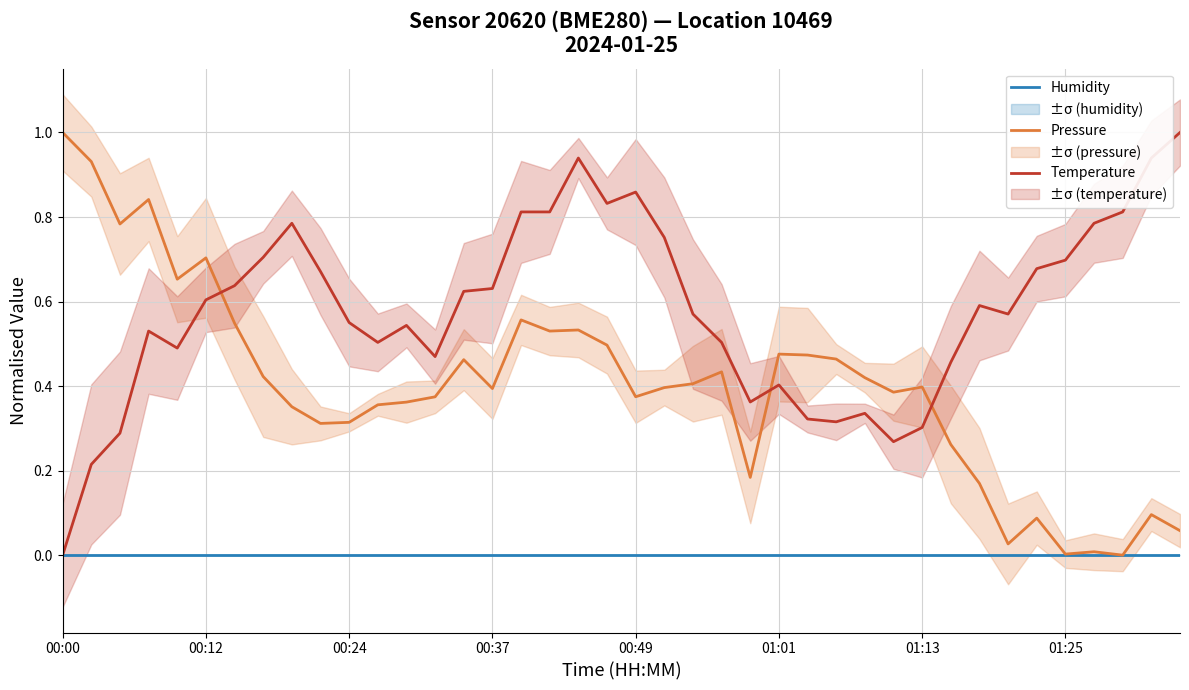

Which series has the largest total across all categories?

Temperature